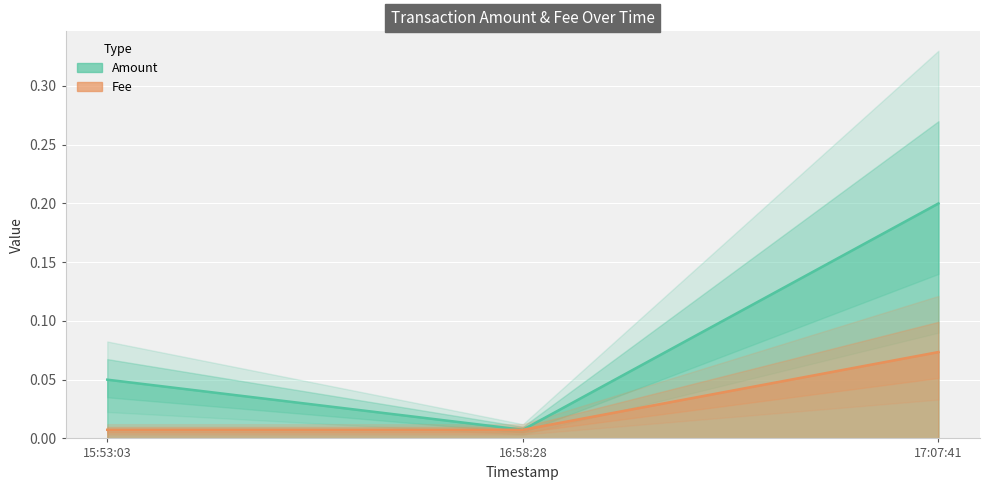

Between 16:58:28 and 17:07:41, which series saw the biggest shift?

Amount